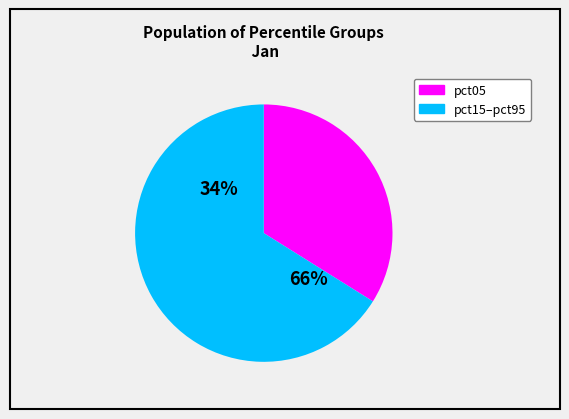

Do pct25 and pct05 together represent more than half of the pie?

No